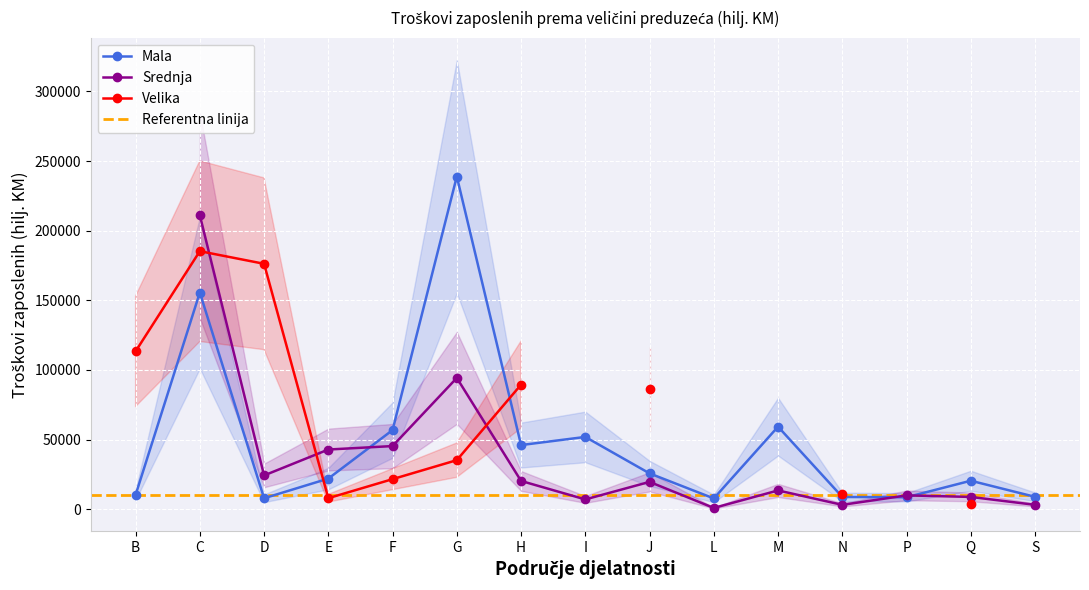

Rank the series at C from highest to lowest value.

Srednja, Velika, Mala